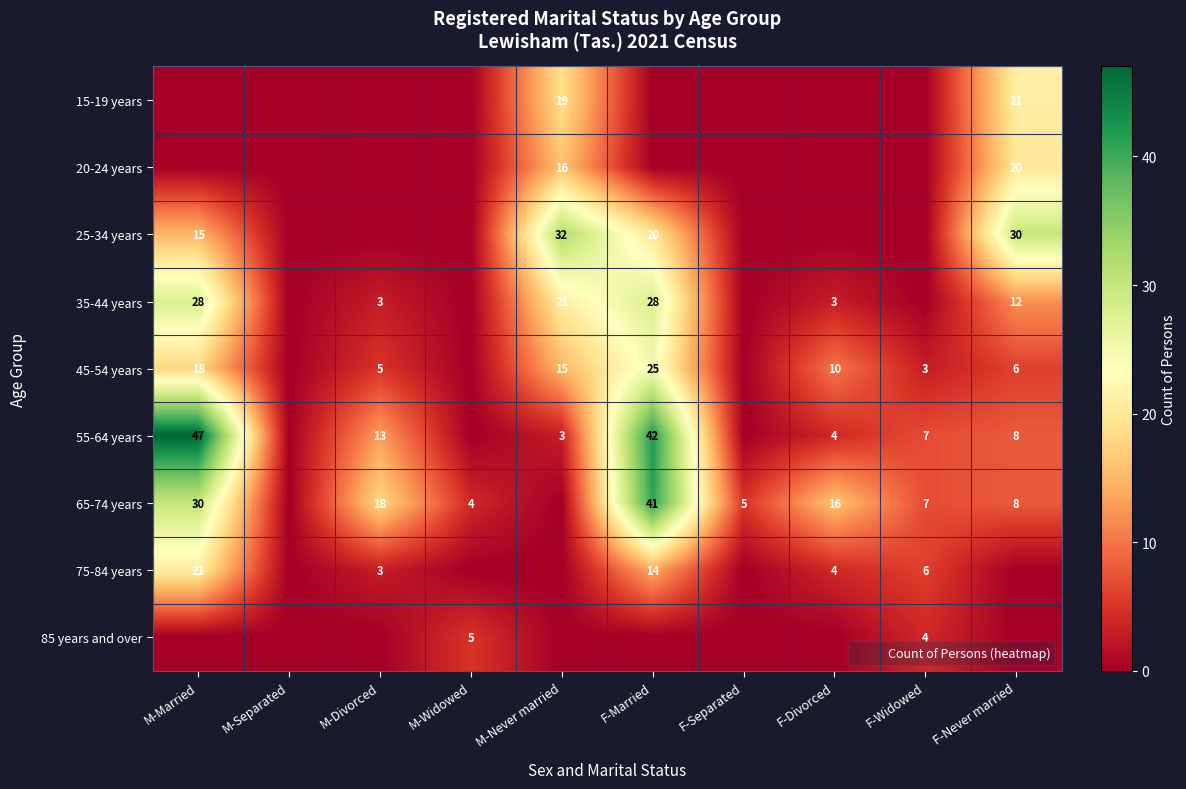

What is the difference between the 45-54 years values at M-Never married and M-Divorced?

10